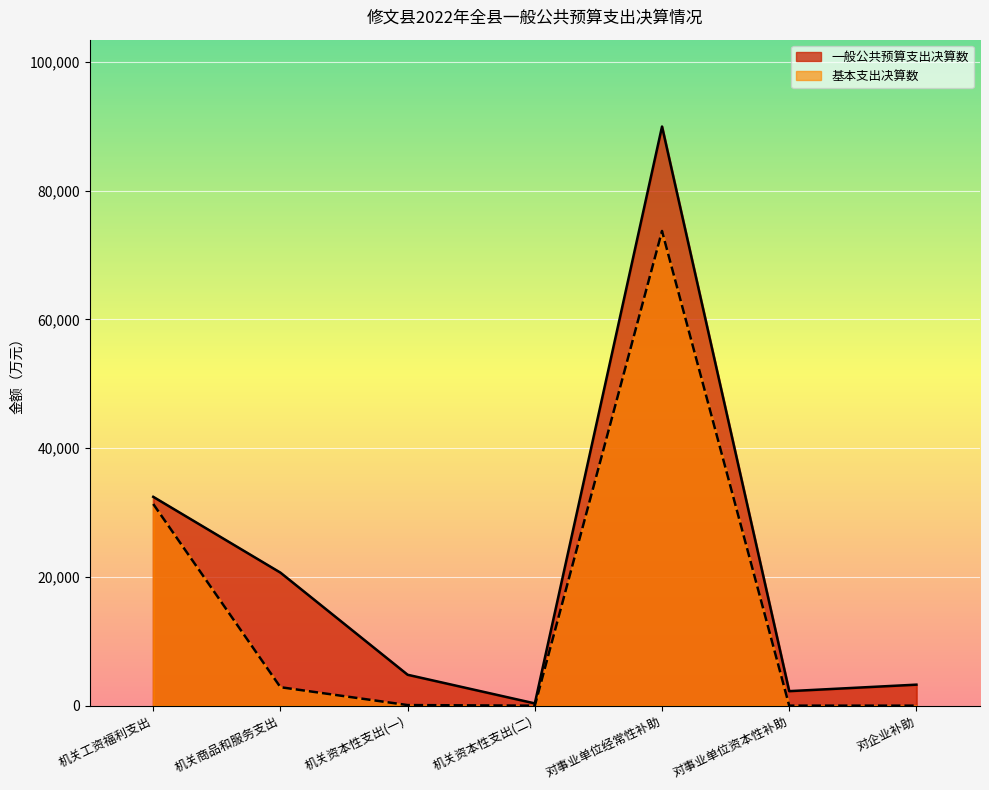

At which category does 一般公共预算支出决算数 reach its first local peak?

对事业单位经常性补助